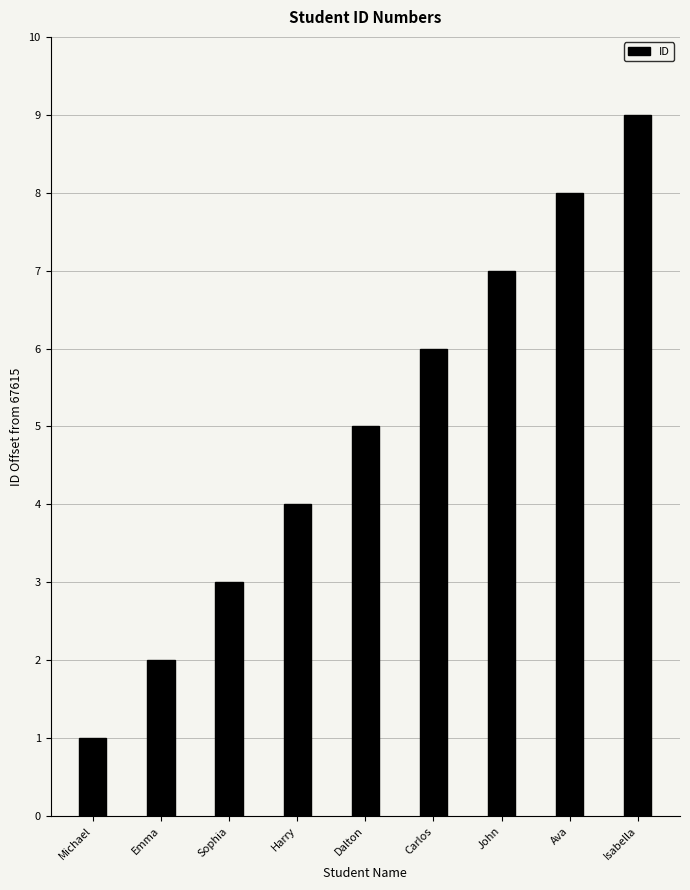

What is the smallest value displayed?

1